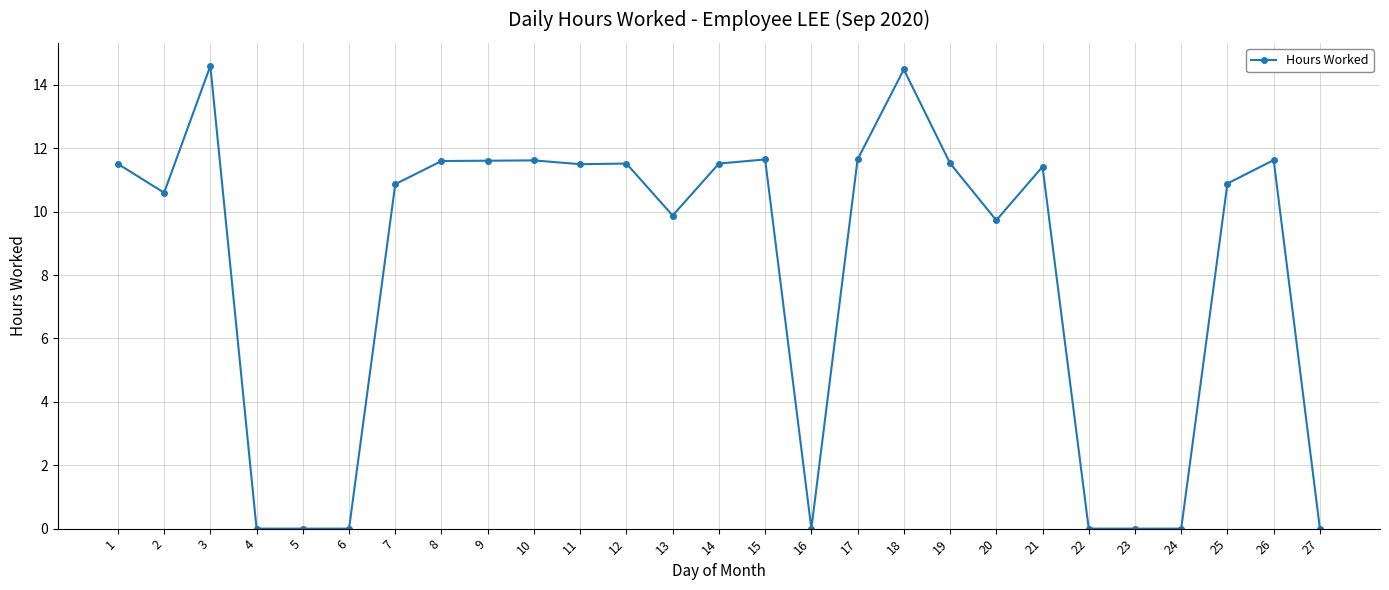

The chart shows a value of 15.4 at 25. True or false?

False